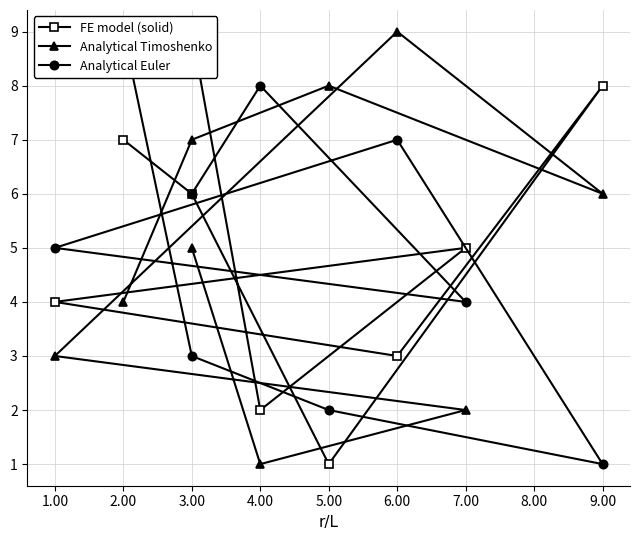

What is the difference between the maximum and minimum values in the Analytical Timoshenko series?

8